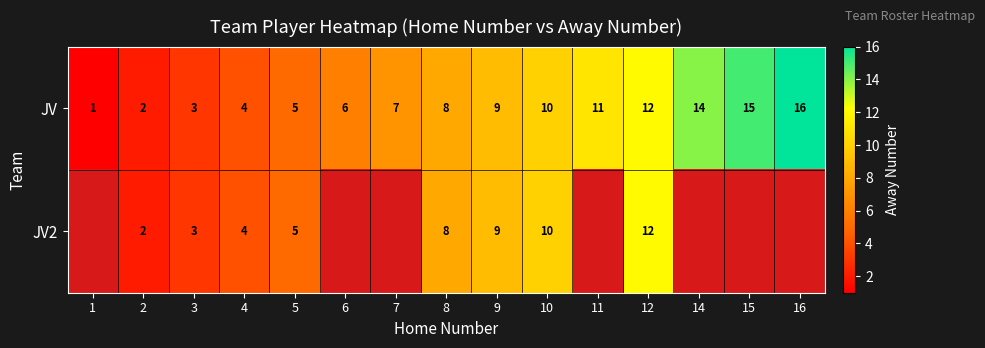

What is the difference between the maximum and minimum values in the JV series?

15